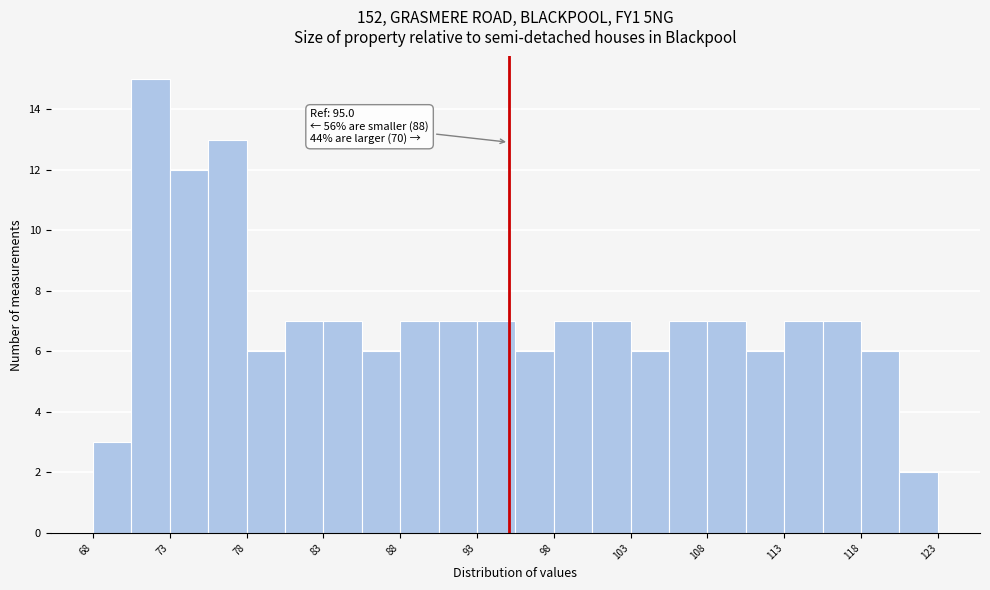

Which range on the x-axis has the tallest bar?

70.5 to 73.0